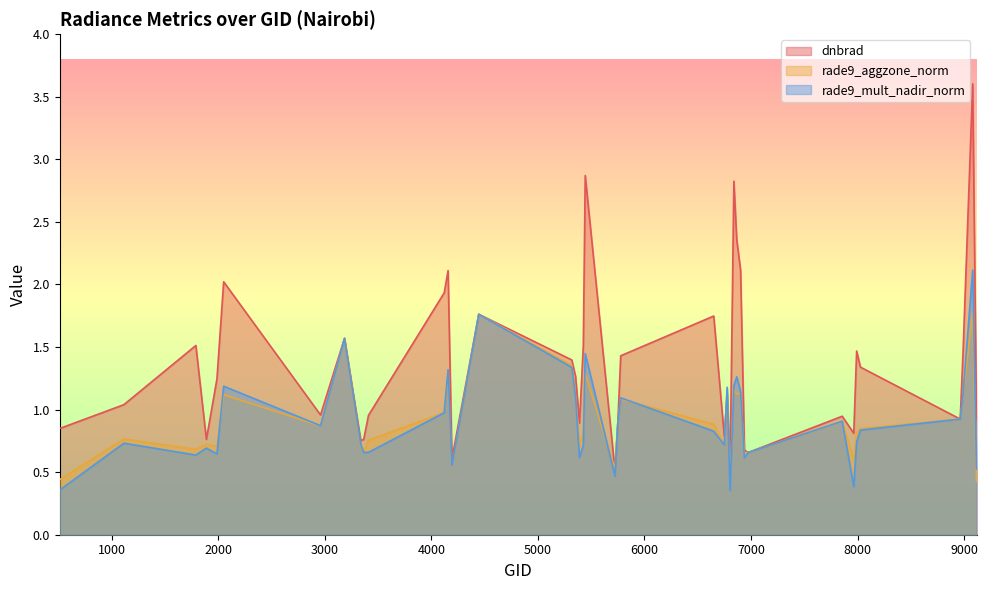

How many interior local peaks does the rade9_aggzone_norm series have?

12